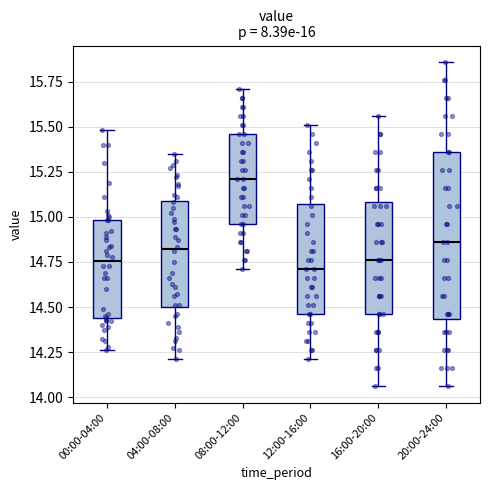

Reading left to right, transcribe this box plot: for each box, give where its median line is, the range the box spans, and where its two whiskers end, as read against the y-axis. The values are not printed on the chart, so give them approximately, as read against the axis.

00:00-04:00: median 14.75, box 14.45 to 15.00, whiskers 14.25 to 15.50
04:00-08:00: median 14.80, box 14.50 to 15.10, whiskers 14.20 to 15.35
08:00-12:00: median 15.20, box 14.95 to 15.45, whiskers 14.70 to 15.70
12:00-16:00: median 14.70, box 14.45 to 15.05, whiskers 14.20 to 15.50
16:00-20:00: median 14.75, box 14.45 to 15.10, whiskers 14.05 to 15.55
20:00-24:00: median 14.85, box 14.45 to 15.35, whiskers 14.05 to 15.85